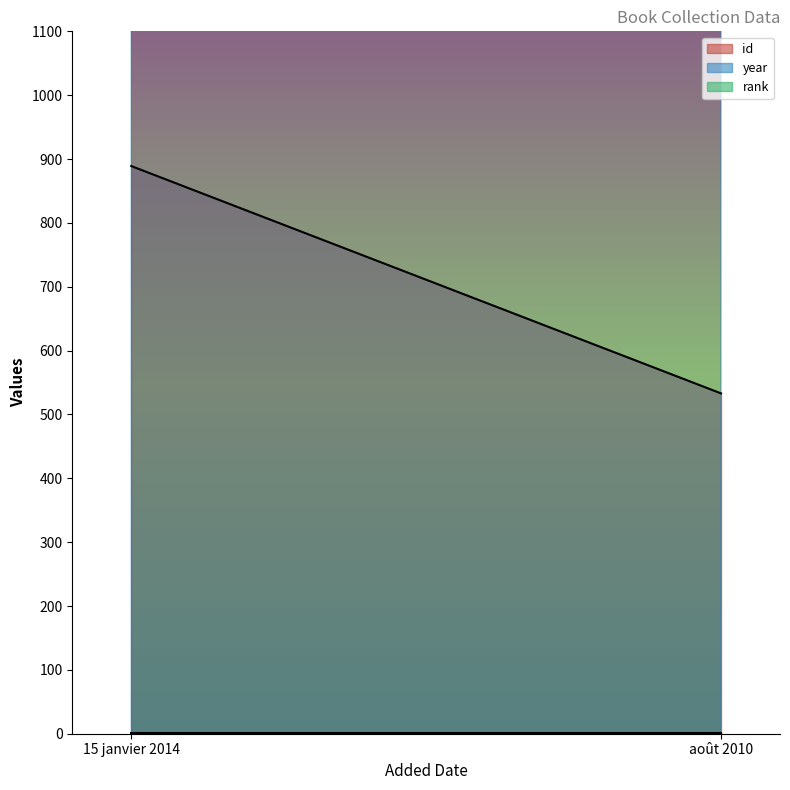

Between 15 janvier 2014 and août 2010, which series saw the biggest shift?

id